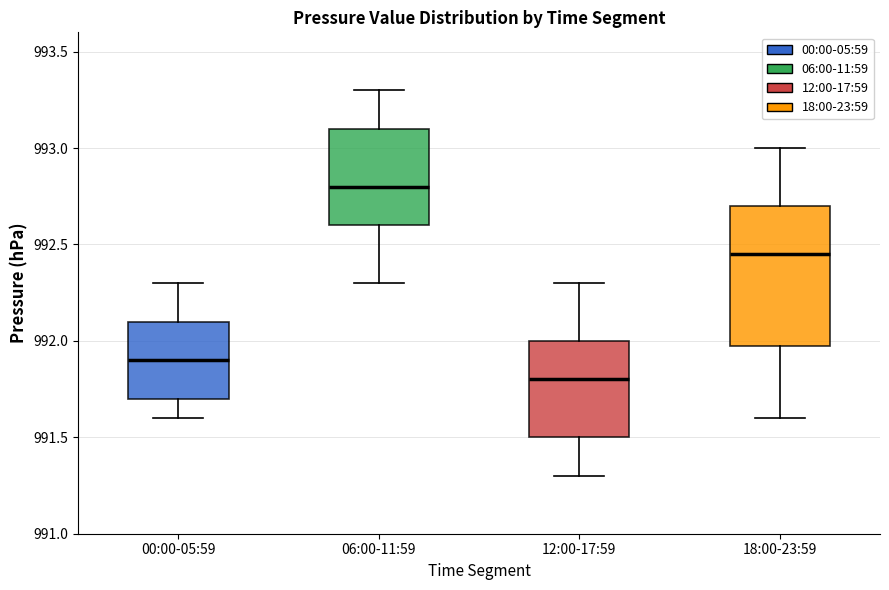

Reading left to right, read every box against the y-axis: the position of its median line, the range the box covers, and the ends of its whiskers. The values are not printed on the chart, so give them approximately, as read against the axis.

00:00-05:59: median 991.90, box 991.70 to 992.10, whiskers 991.60 to 992.30
06:00-11:59: median 992.80, box 992.60 to 993.10, whiskers 992.30 to 993.30
12:00-17:59: median 991.80, box 991.50 to 992.00, whiskers 991.30 to 992.30
18:00-23:59: median 992.45, box 992.00 to 992.70, whiskers 991.60 to 993.00